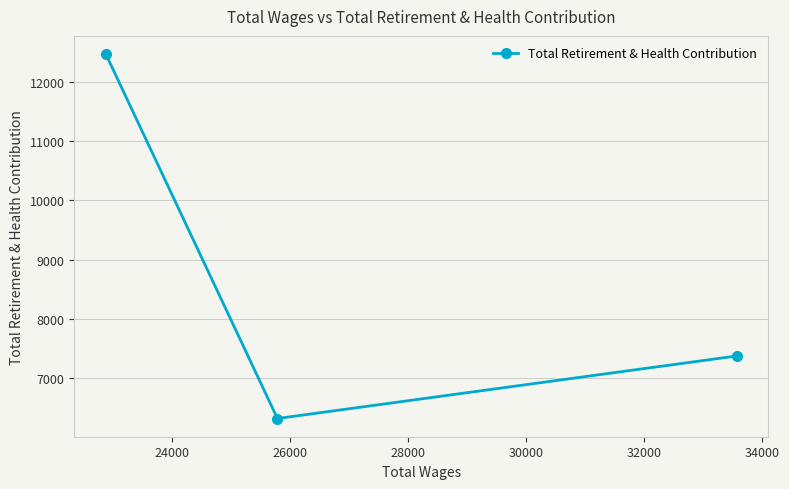

What is the difference between the maximum and minimum values?

6152